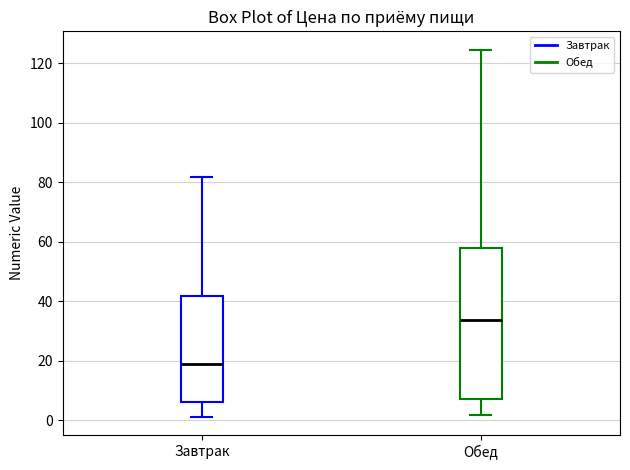

Reading left to right, transcribe this box plot: for each box, give where its median line is, the range the box spans, and where its two whiskers end, as read against the y-axis. The values are not printed on the chart, so give them approximately, as read against the axis.

Завтрак: median 18, box 6 to 42, whiskers 2 to 82
Обед: median 34, box 8 to 58, whiskers 2 to 124